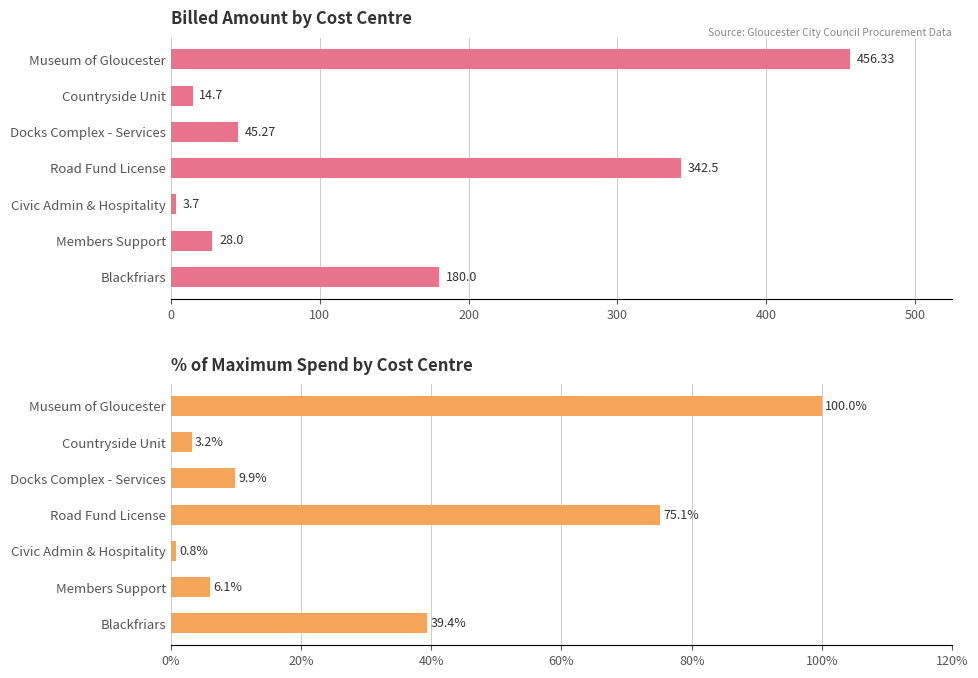

Does the chart contain any negative values?

No